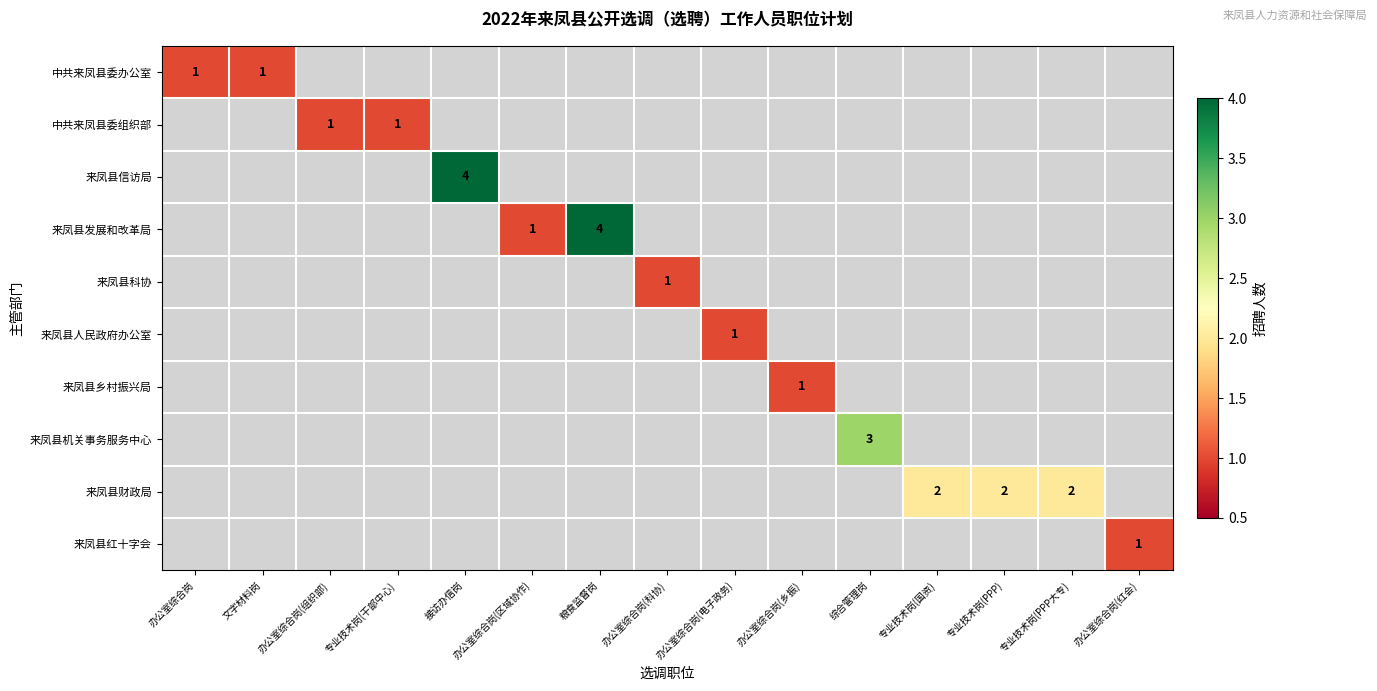

What is the greatest value displayed?

4